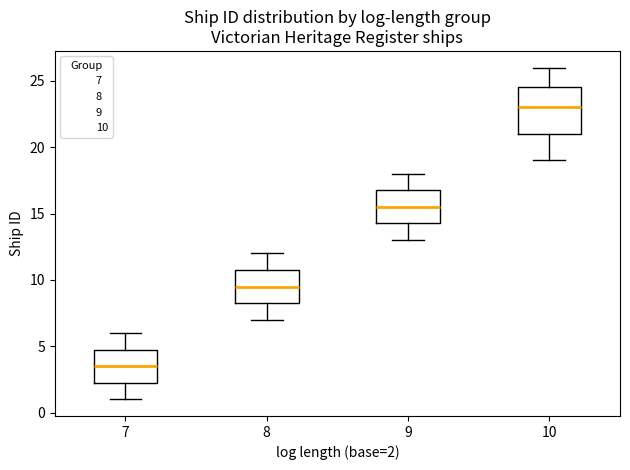

Reading left to right, transcribe this box plot: for each box, give where its median line is, the range the box spans, and where its two whiskers end, as read against the y-axis. The values are not printed on the chart, so give them approximately, as read against the axis.

7: median 3.5, box 2.5 to 5.0, whiskers 1.0 to 6.0
8: median 9.5, box 8.5 to 11.0, whiskers 7.0 to 12.0
9: median 15.5, box 14.5 to 17.0, whiskers 13.0 to 18.0
10: median 23.0, box 21.0 to 24.5, whiskers 19.0 to 26.0